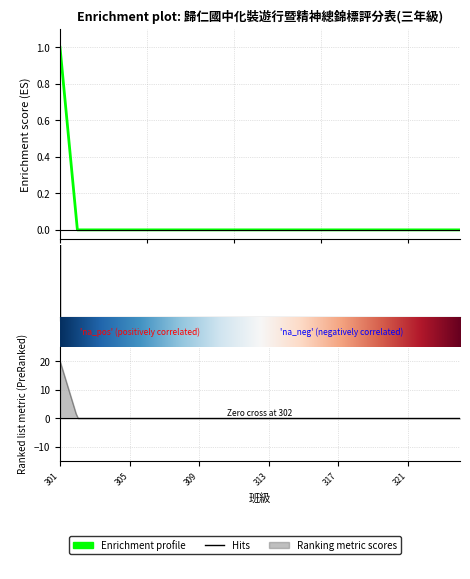

Which category has the highest value across all series?

301